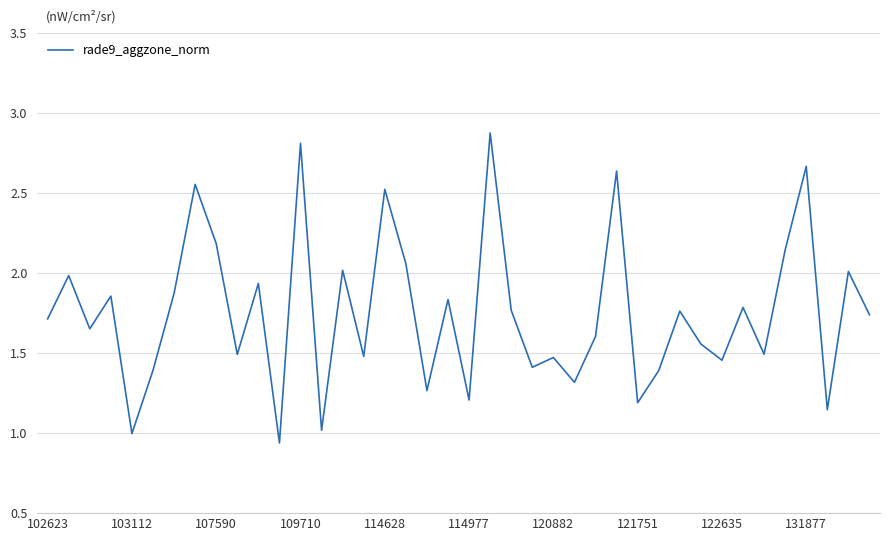

What is the sum of all values?

70.2